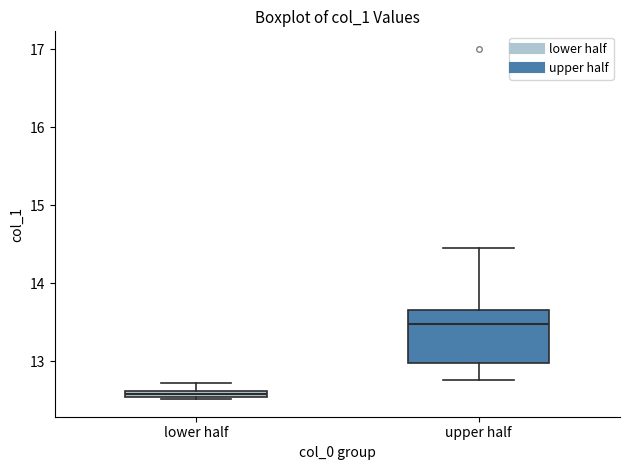

Which box's median line is the highest?

upper half